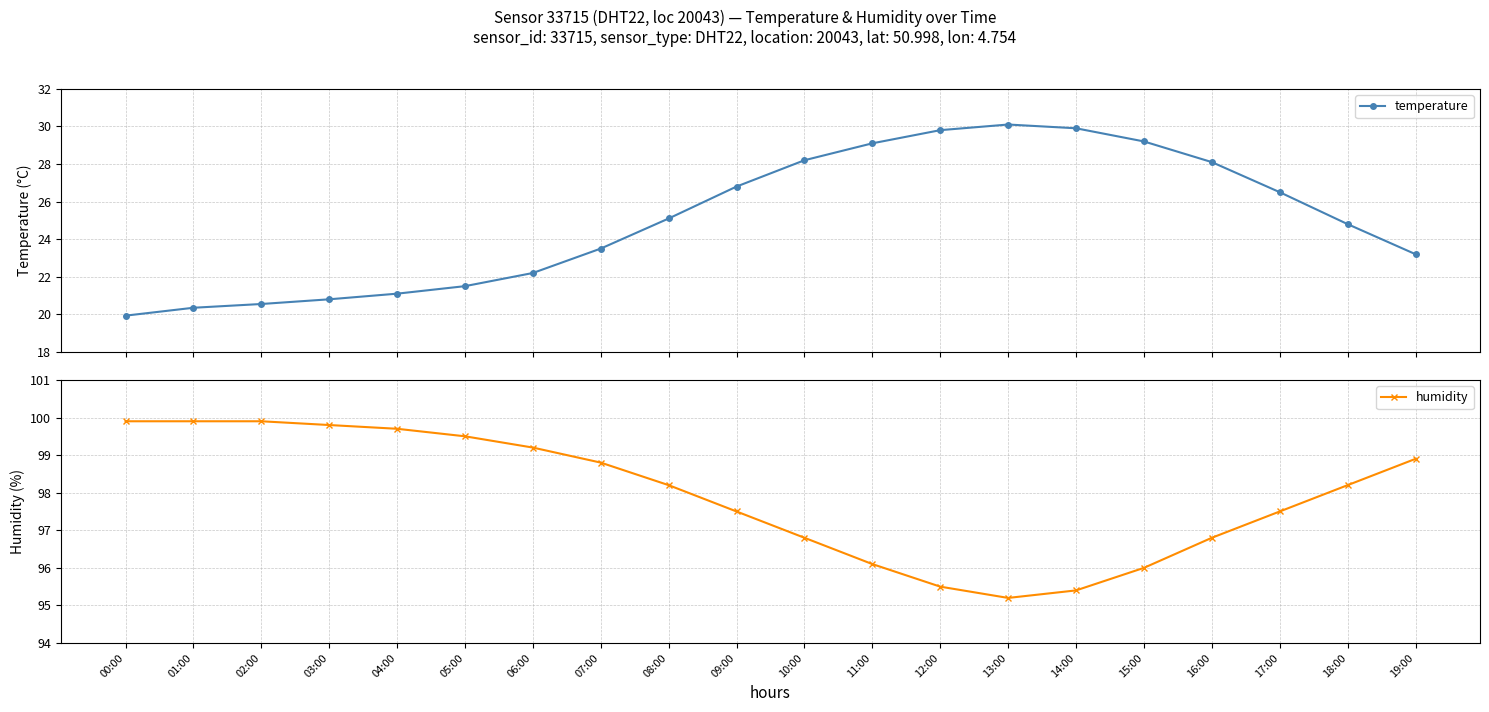

What position from the right is 02:00?

18